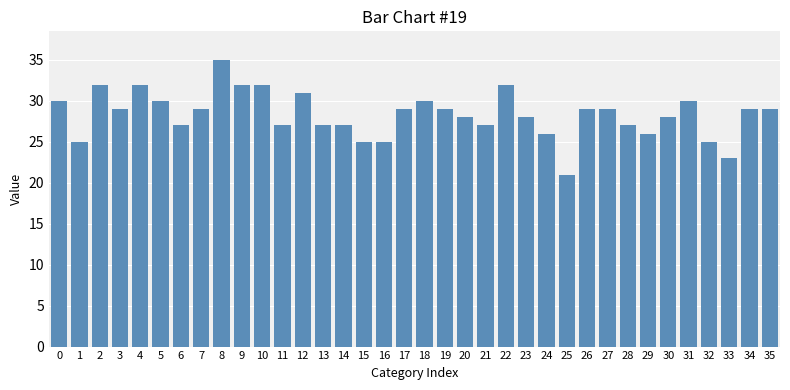

What is the average value?

28